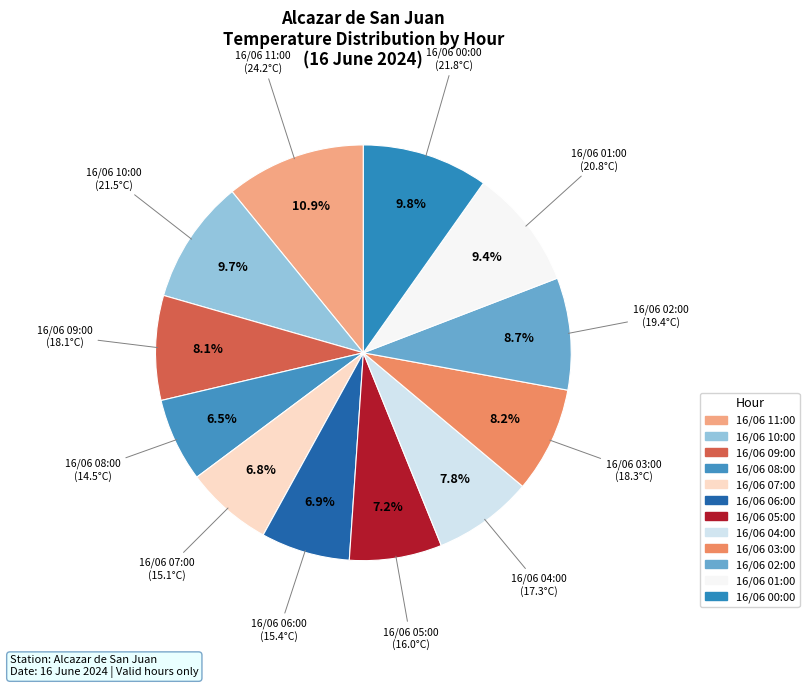

Is it true that 16/06 09:00 is 8% of the pie?

True